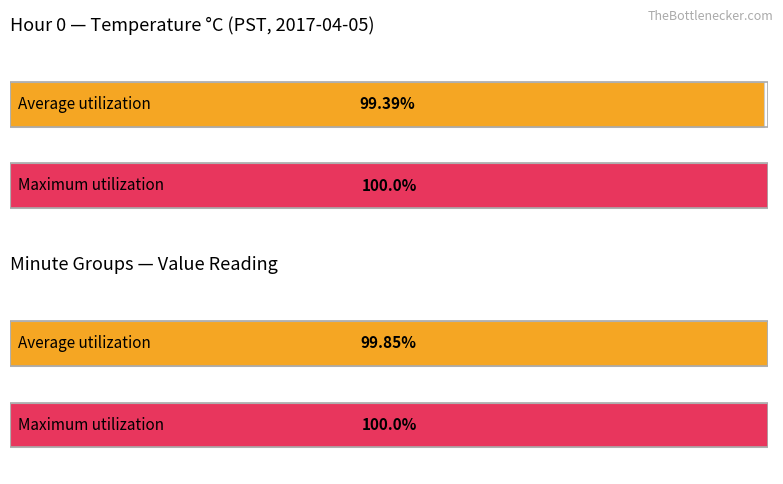

Which series has the largest range (max minus min)?

Average utilization